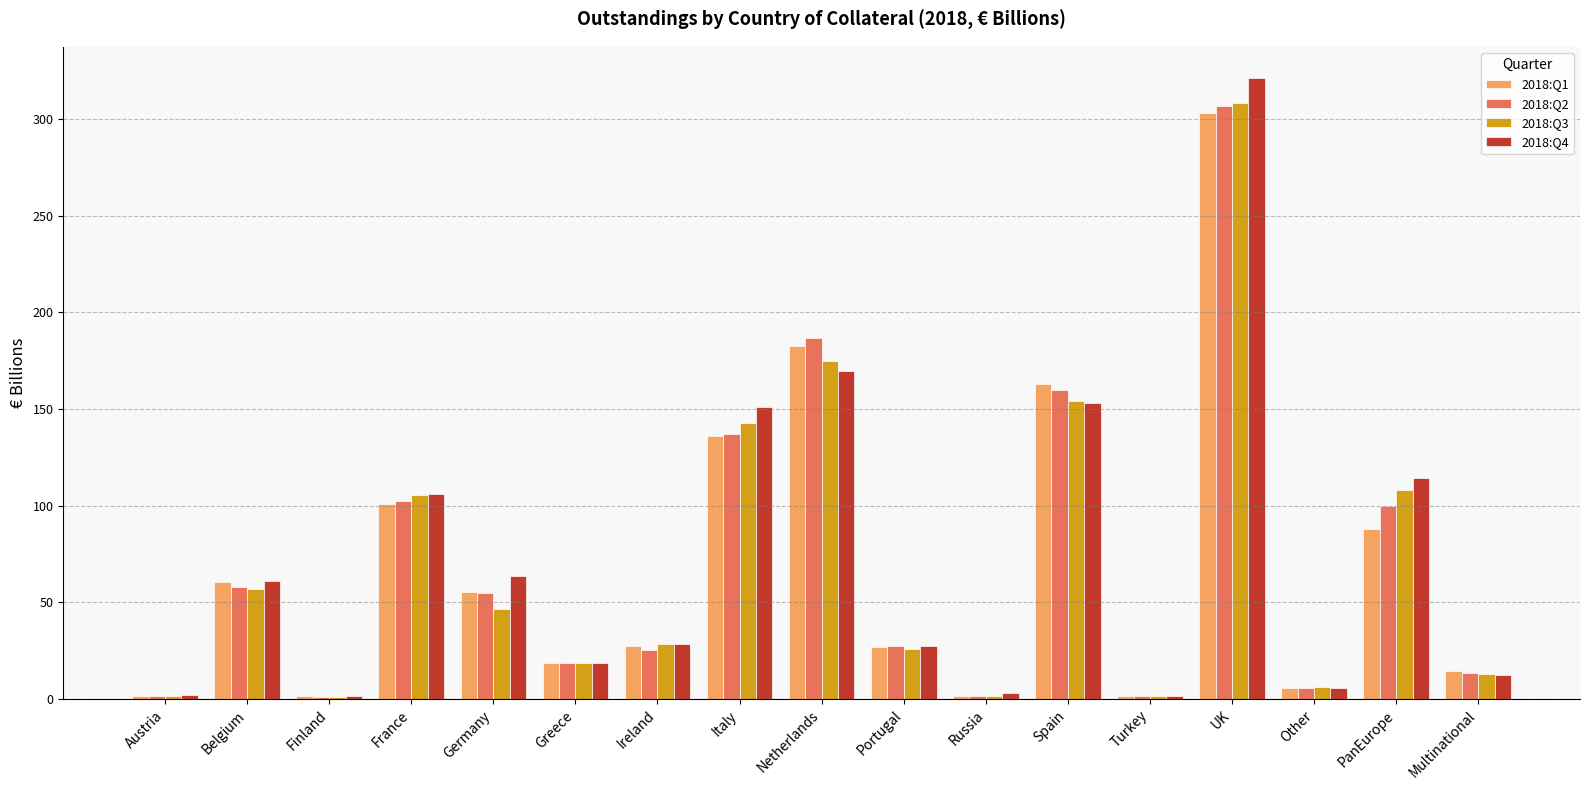

What is the label of the 13th bar from the right?

Germany